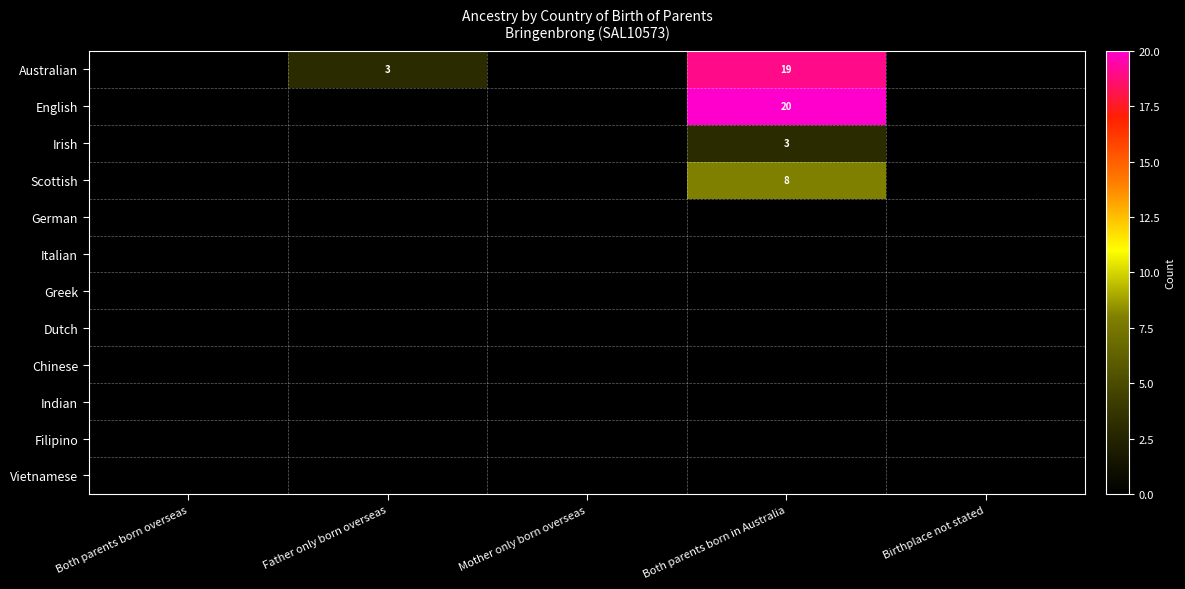

At which category does the chart reach its peak across all series?

Both parents born in Australia